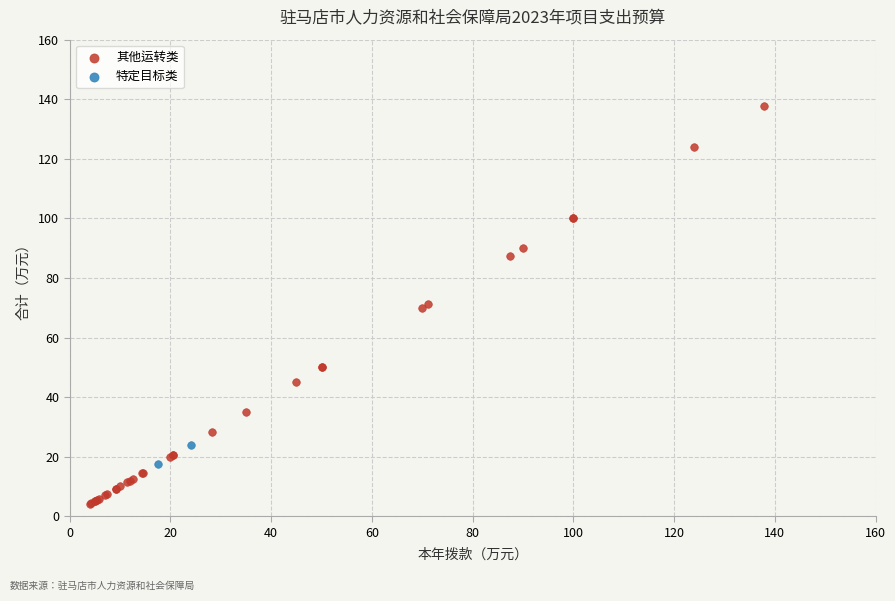

What are all the series names shown in the legend?

其他运转类, 特定目标类